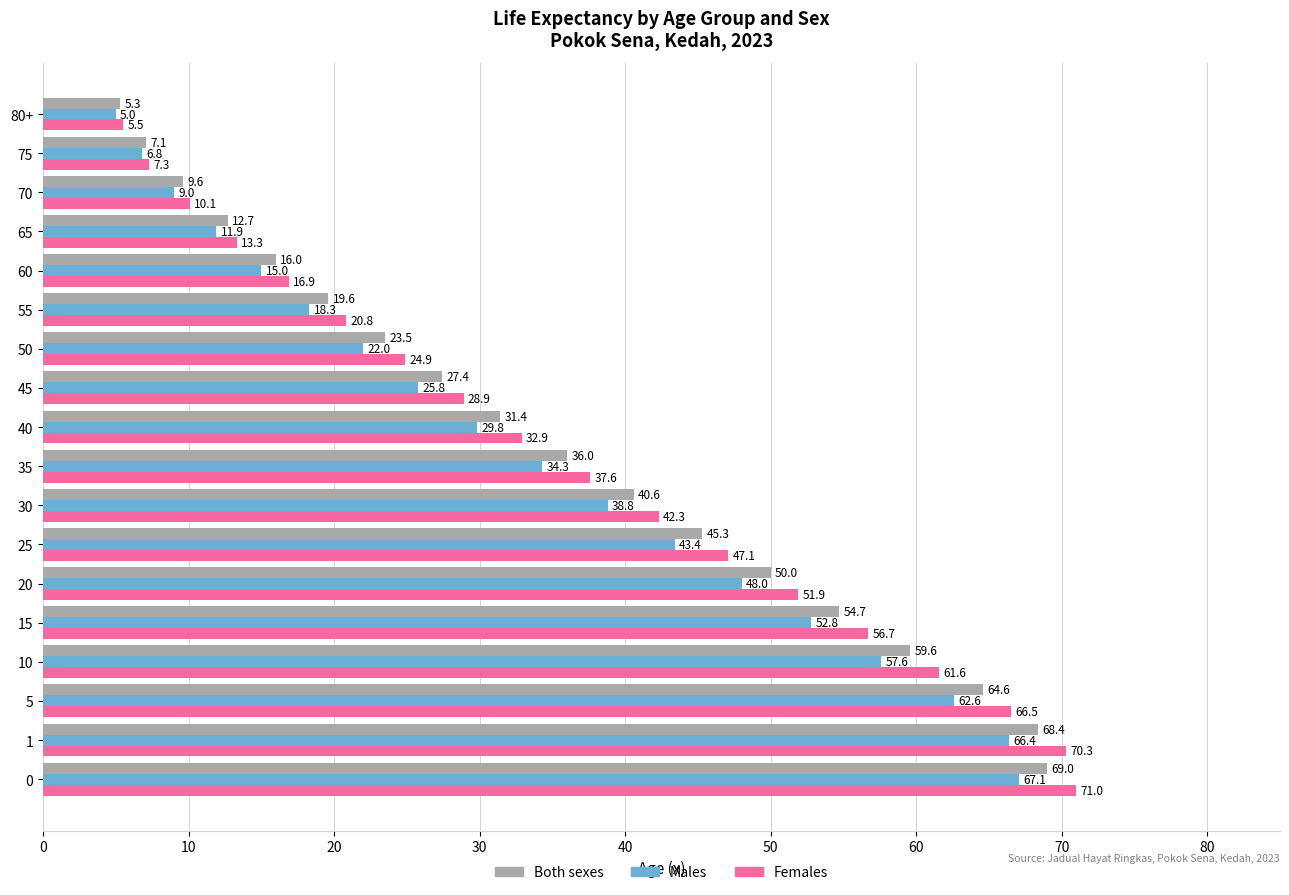

At how many categories does at least one series exceed 40?

8